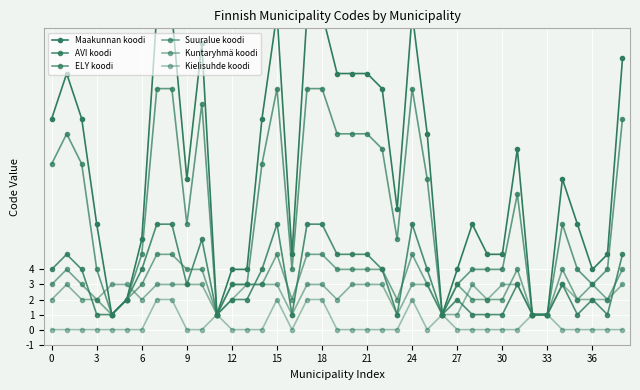

What is the minimum value for Suuralue koodi?

1